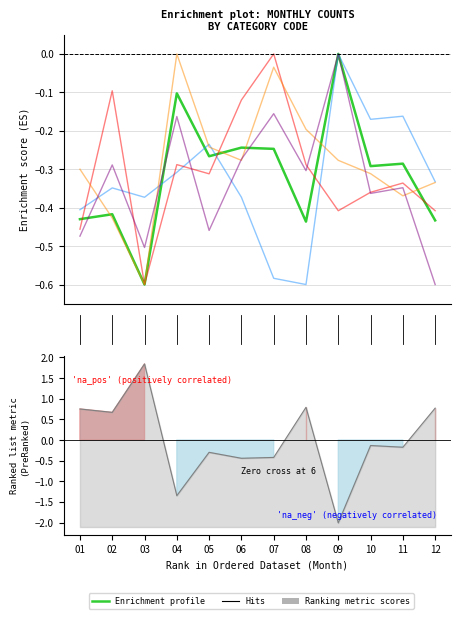

What is the difference between the 4758 values at 06 and 12?

0.3